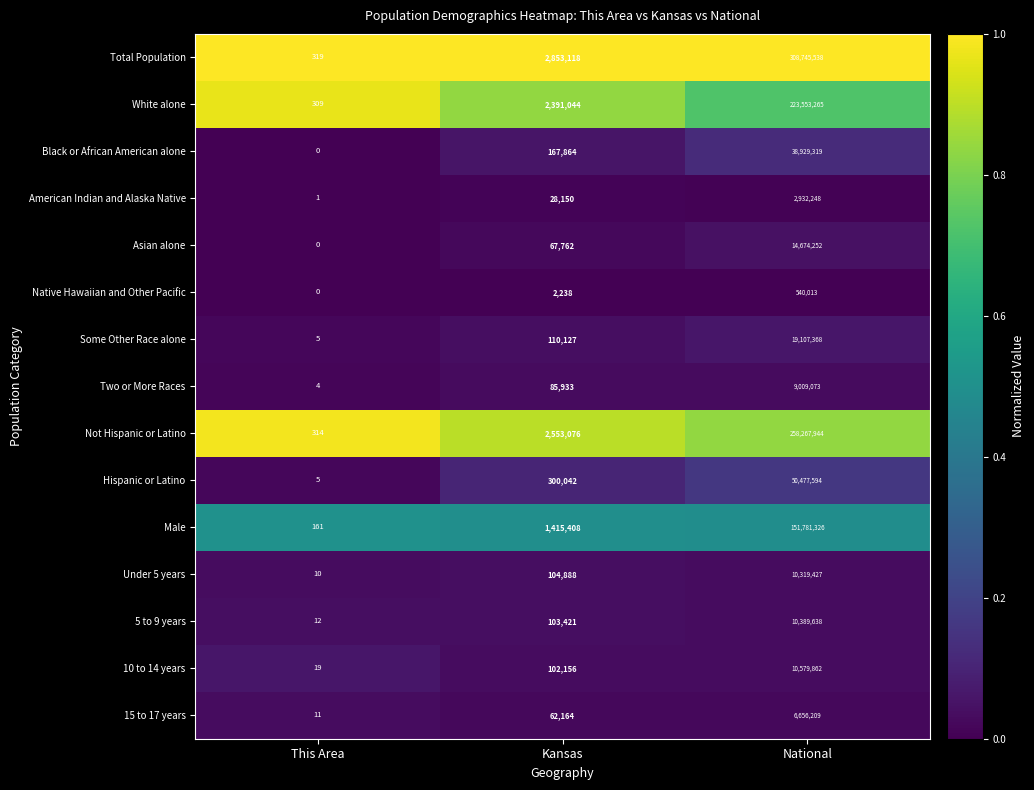

The Total Population series shows 530501680 at National. True or false?

False